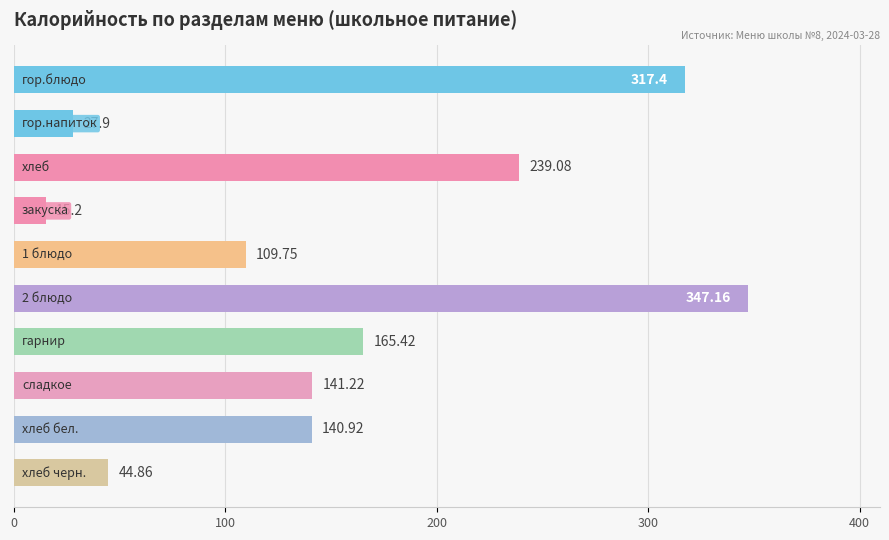

What is the difference between the second highest and minimum values?

302.2